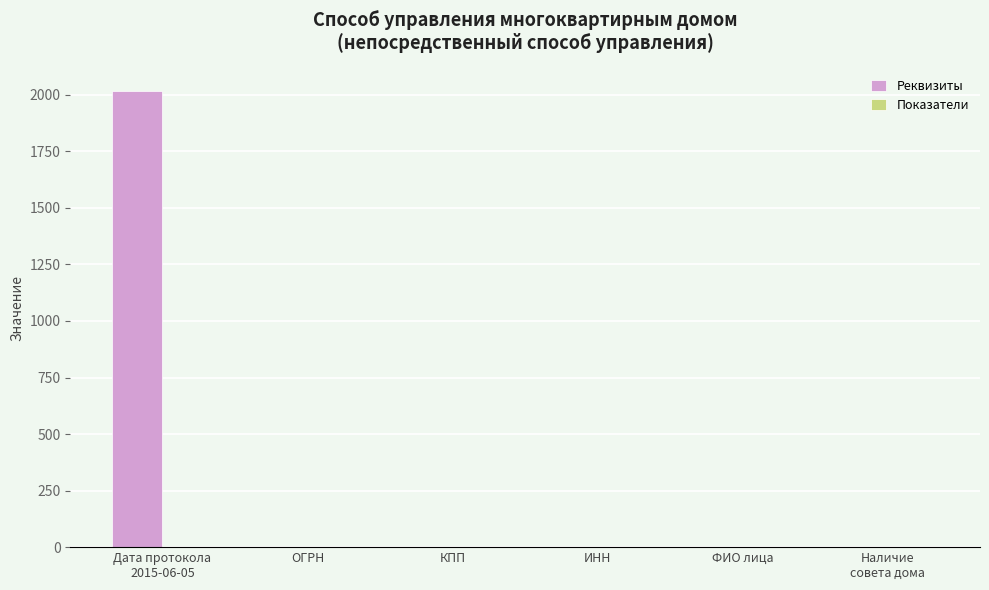

What is the average value of the Реквизиты series?

336